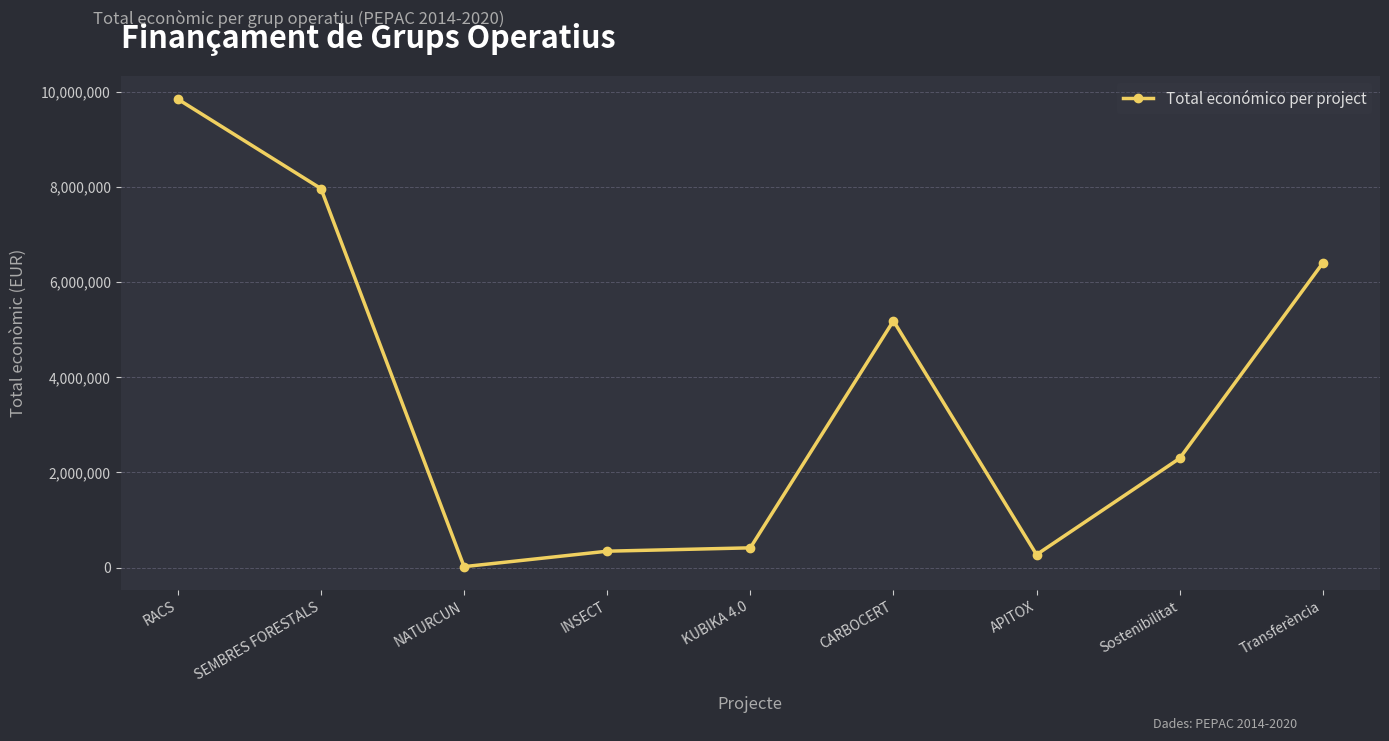

Which category has the highest value across all series?

RACS